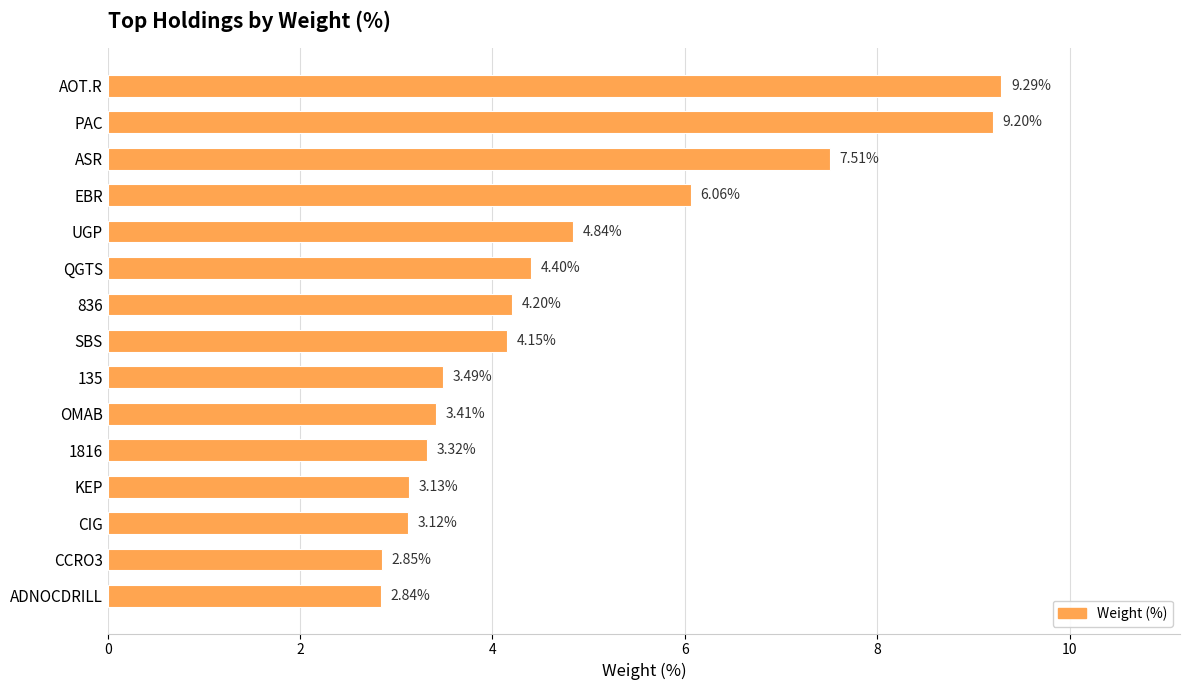

List the labels in order of value, largest first.

AOT.R, PAC, ASR, EBR, UGP, QGTS, 836, SBS, 135, OMAB, 1816, KEP, CIG, CCRO3, ADNOCDRILL